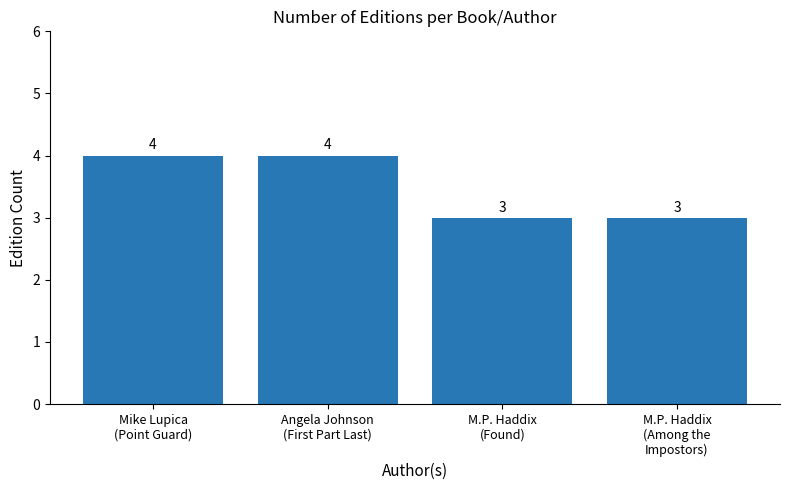

How many values are between 3 and 4?

4